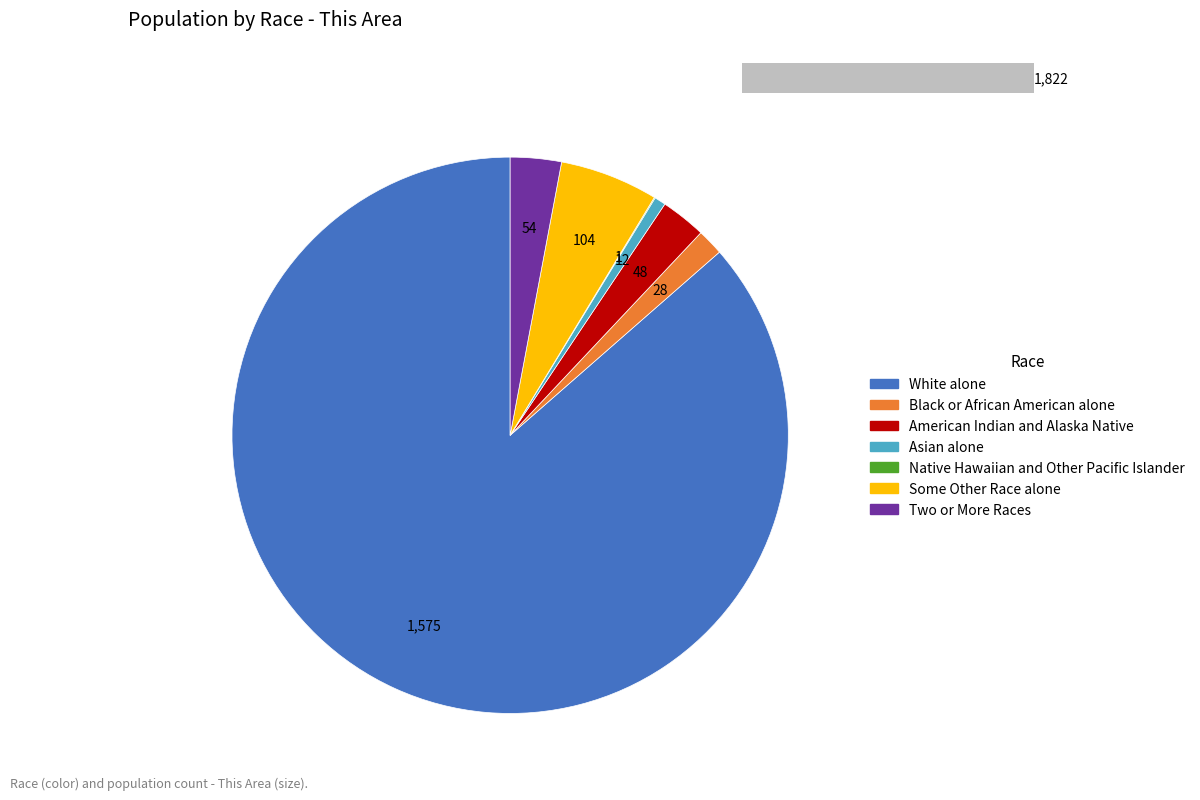

To the nearest percent, what is the average slice percentage?

14%